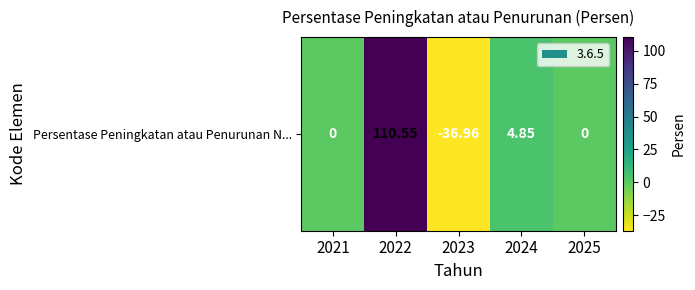

True or false: the data shows 0.0 at 2025.

True